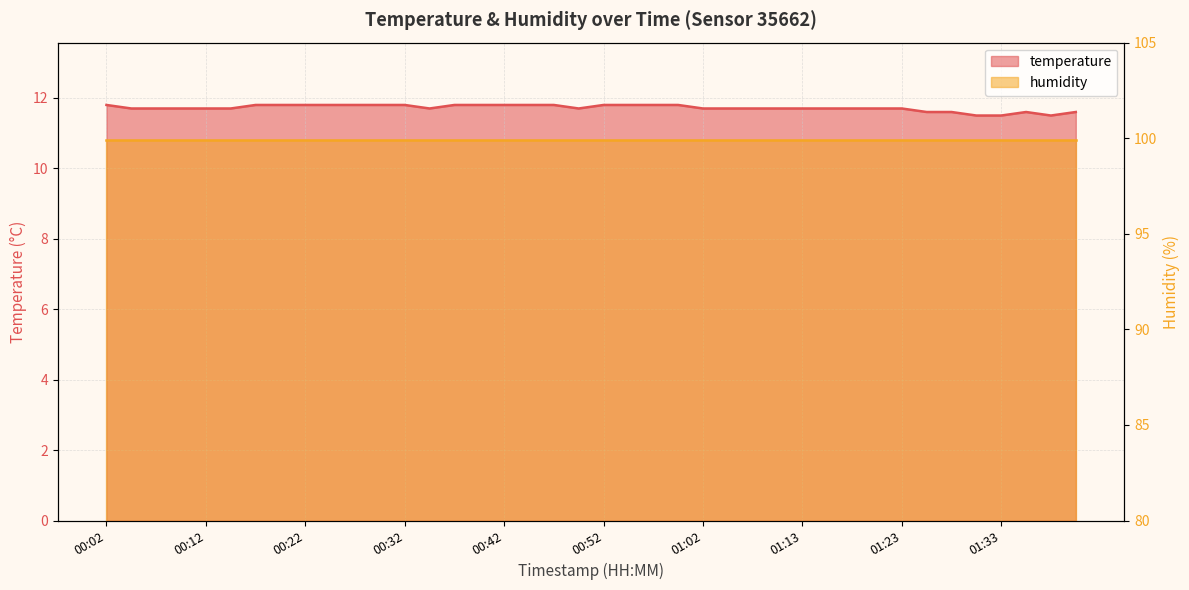

What is the label of the 5th point from the right?

01:30